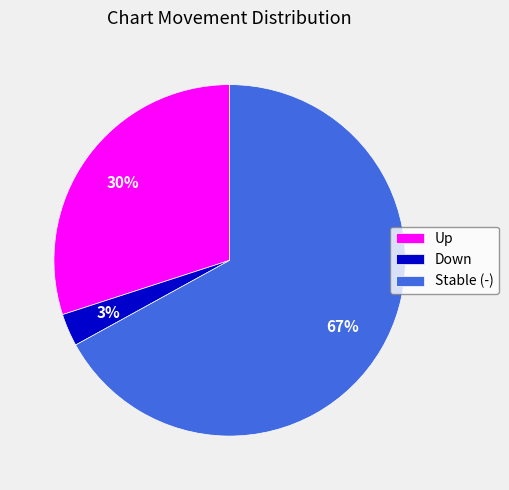

Combined, do Stable (-) and Down account for over 50%?

Yes